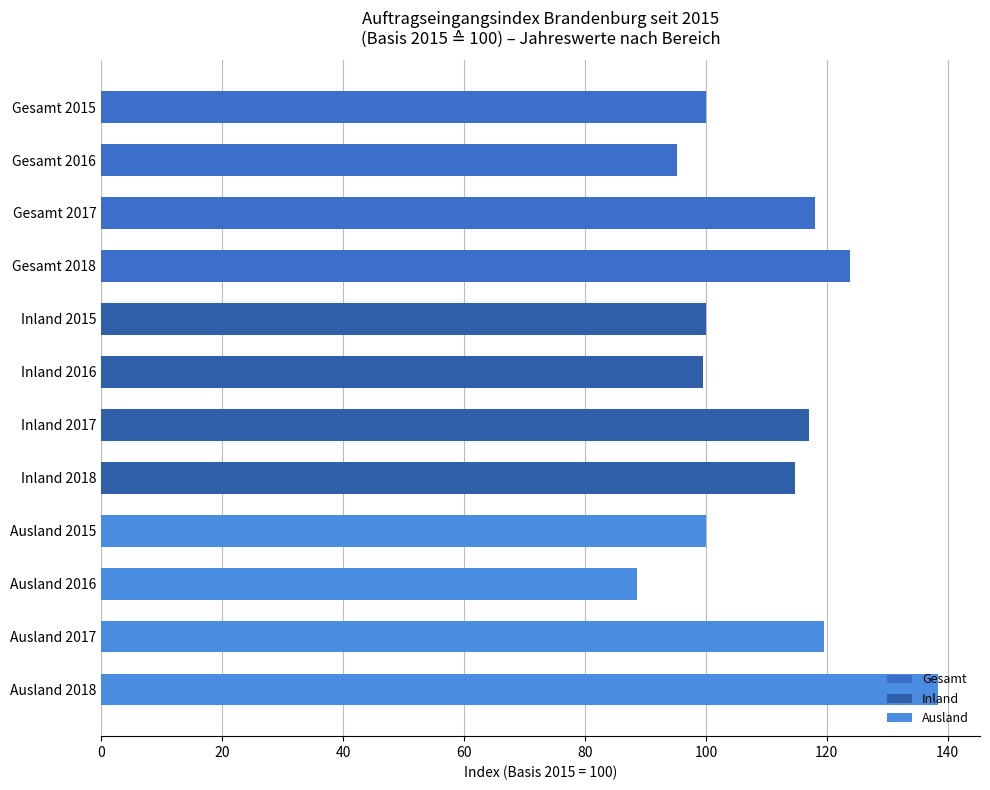

What value does the data have at Gesamt 2015?

100.0